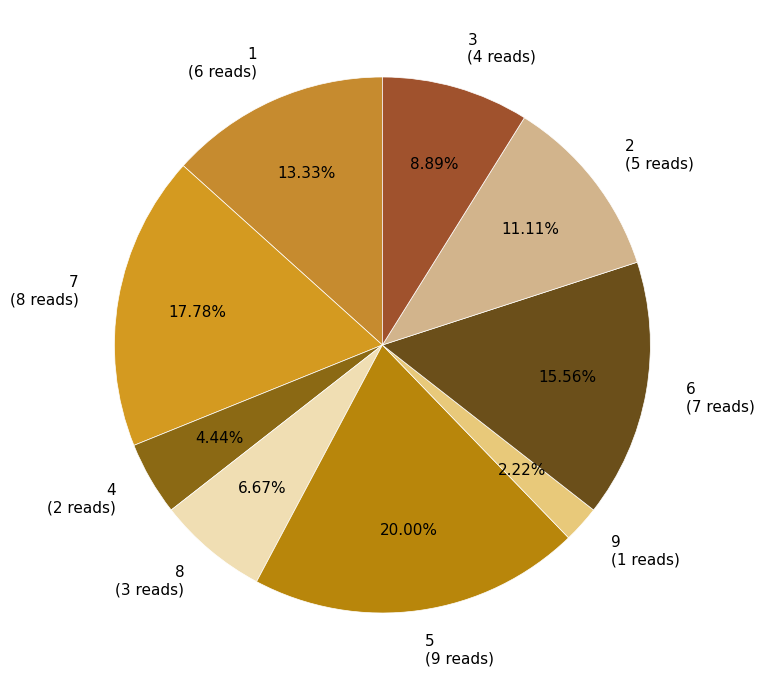

How many segments does this pie chart have?

9